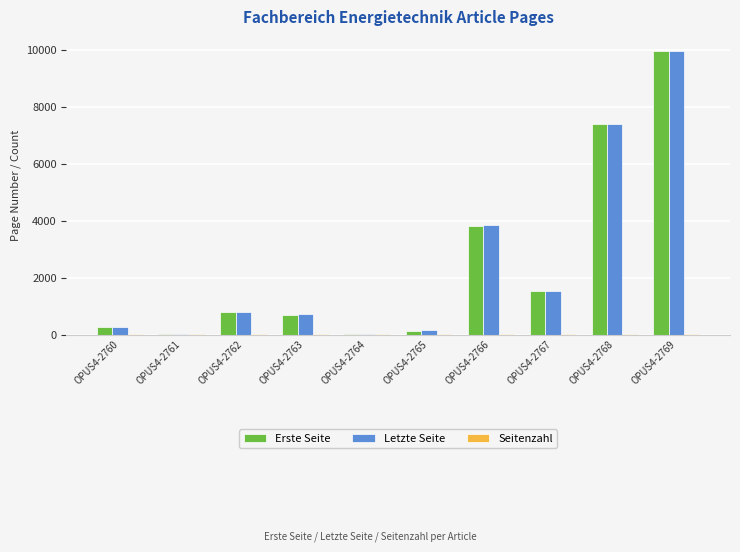

Between OPUS4-2765 and OPUS4-2768, which series saw the biggest shift?

Letzte Seite